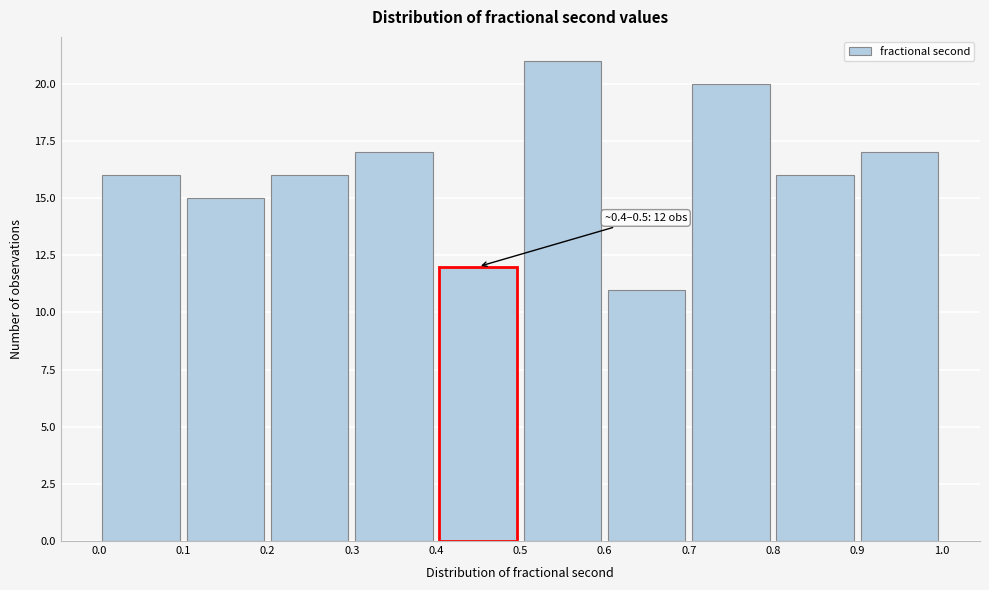

Over which range of the x-axis is the bar tallest?

0.5 to 0.6